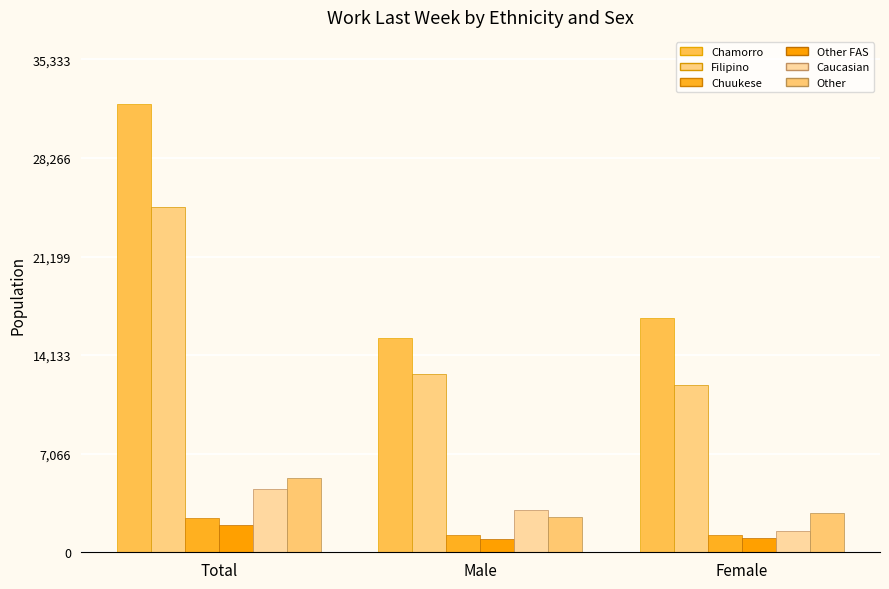

How many data points in Other are less than 2825?

1